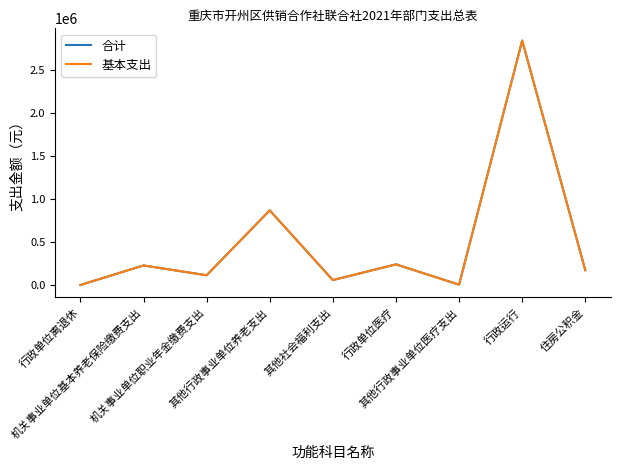

Which series has the largest total across all categories?

合计